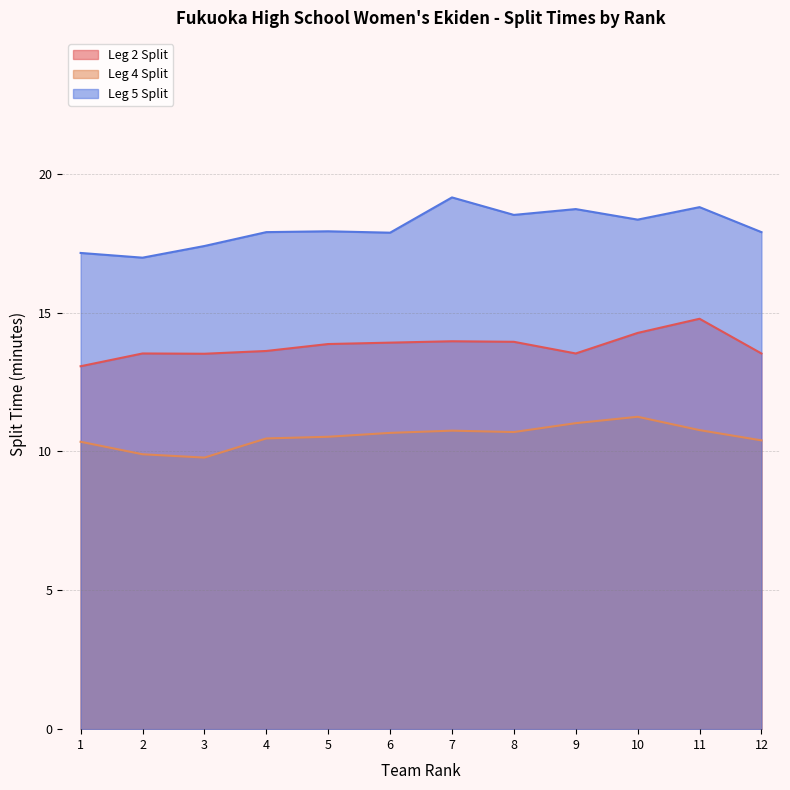

How many lines are shown in the chart?

3